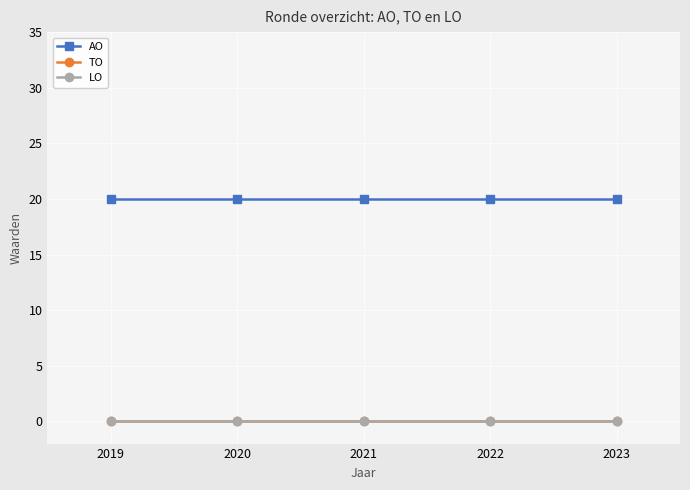

At how many categories does at least one series exceed 6?

5